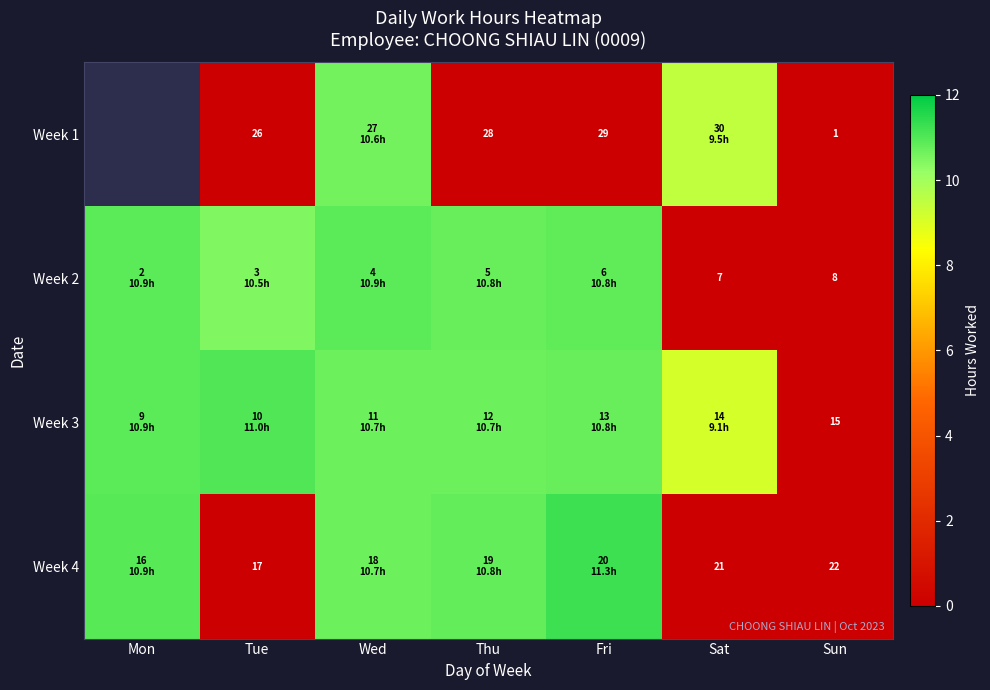

What is the highest value of the Week 2 series?

10.9